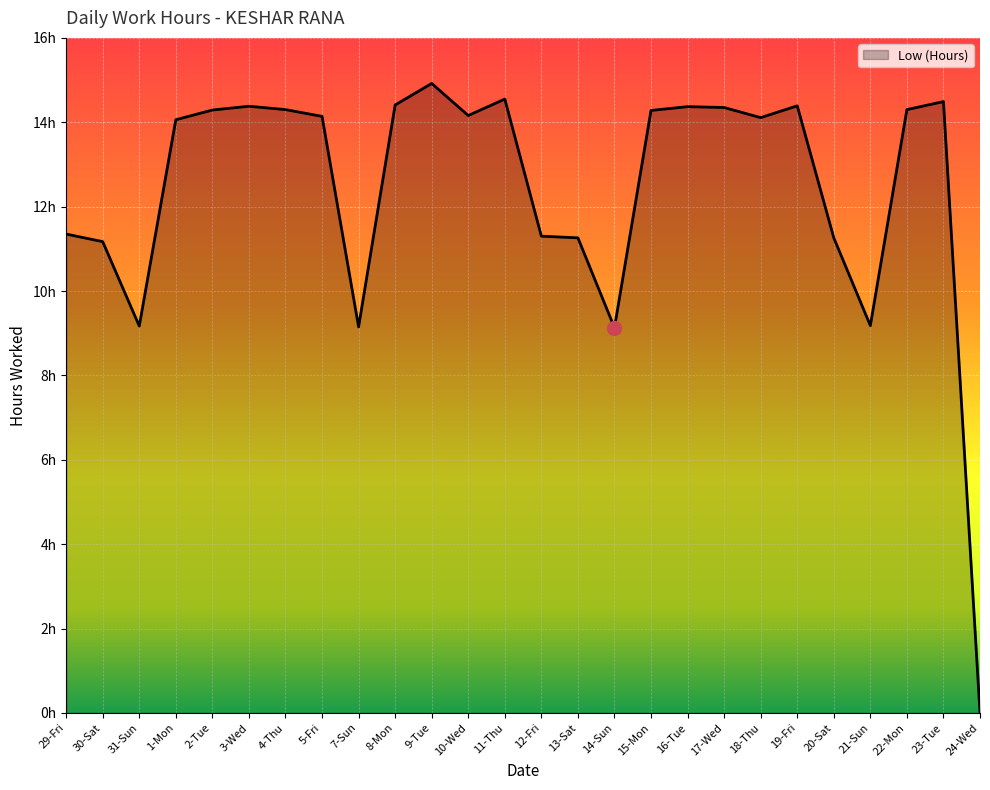

Rank the categories by value from lowest to highest.

24-Wed, 14-Sun, 7-Sun, 31-Sun, 21-Sun, 30-Sat, 13-Sat, 20-Sat, 12-Fri, 29-Fri, 1-Mon, 18-Thu, 5-Fri, 10-Wed, 15-Mon, 2-Tue, 4-Thu, 22-Mon, 17-Wed, 16-Tue, 3-Wed, 19-Fri, 8-Mon, 23-Tue, 11-Thu, 9-Tue